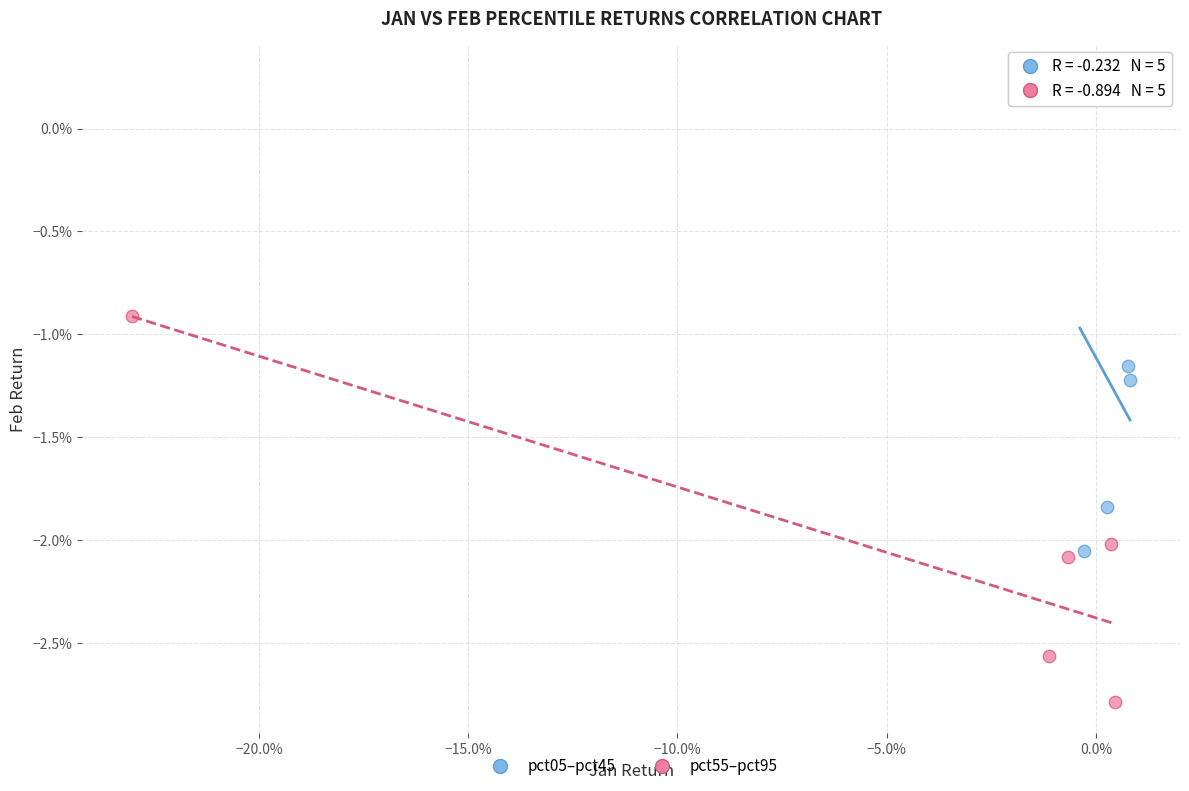

Which series has the largest Y range (max minus min)?

pct05–pct45